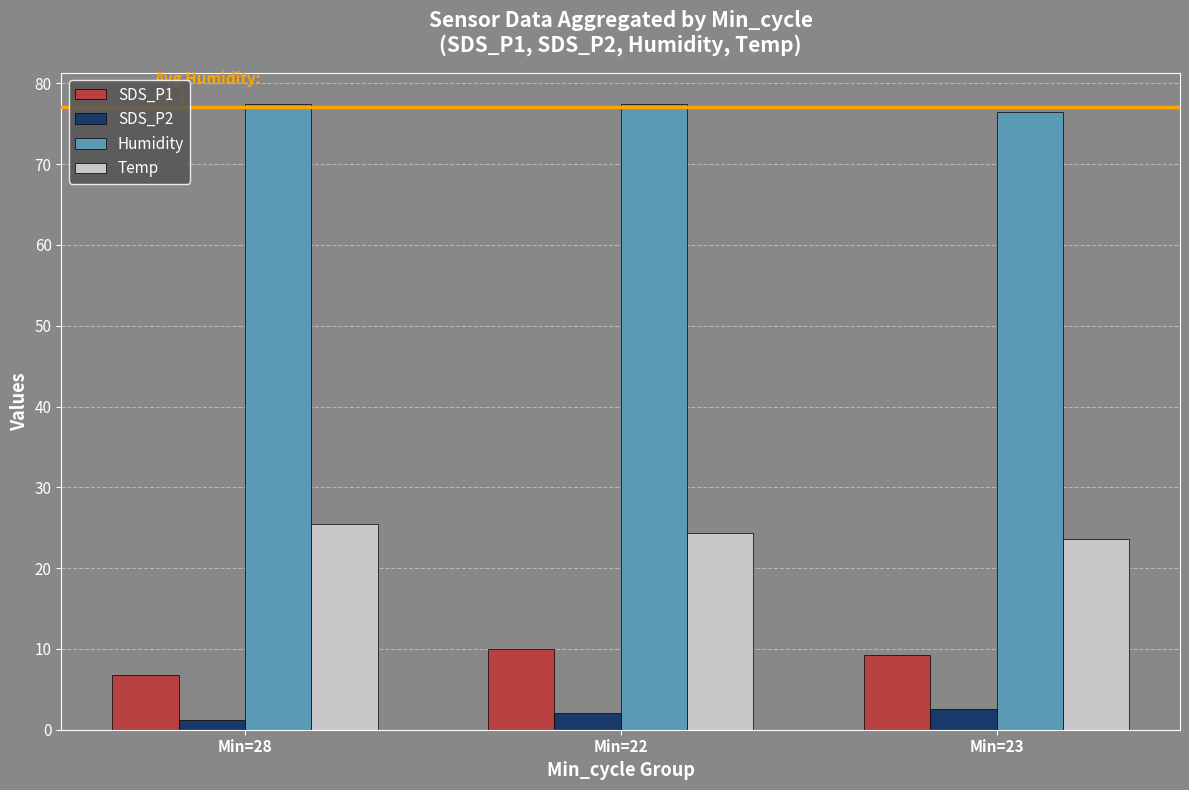

How many bars are there in total?

12